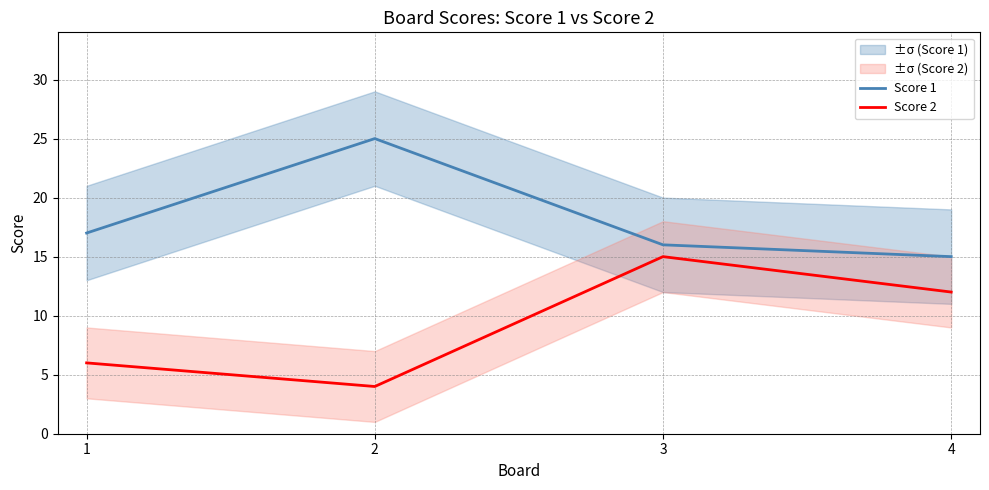

Which series has the largest total across all categories?

Score 1